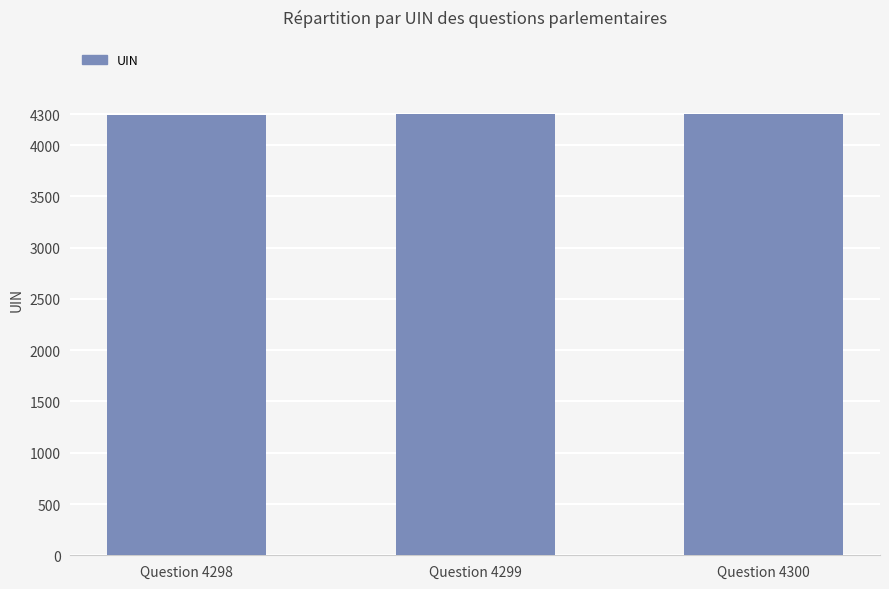

What is the sum of all values?

12897